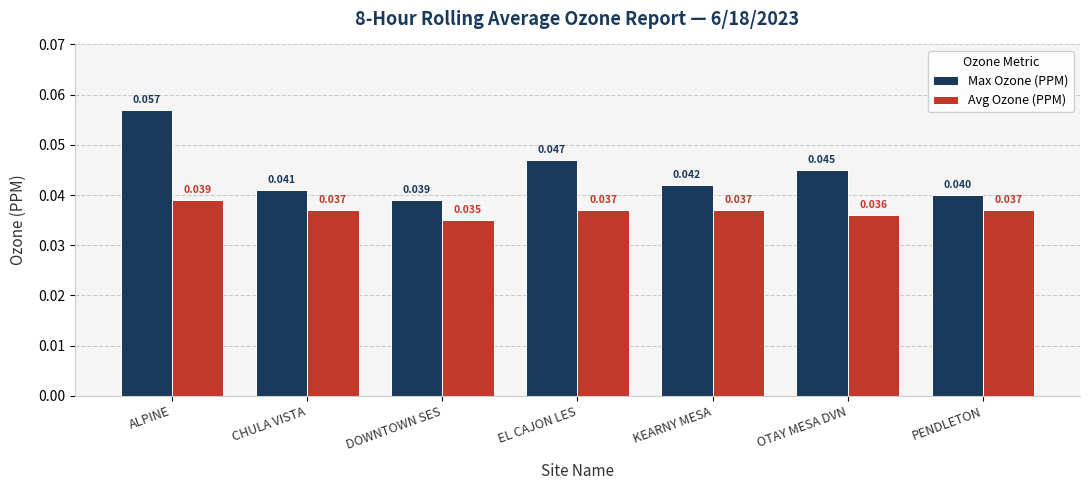

Is the value of Max Ozone (PPM) at KEARNY MESA greater than the value of Avg Ozone (PPM) at OTAY MESA DVN?

Yes